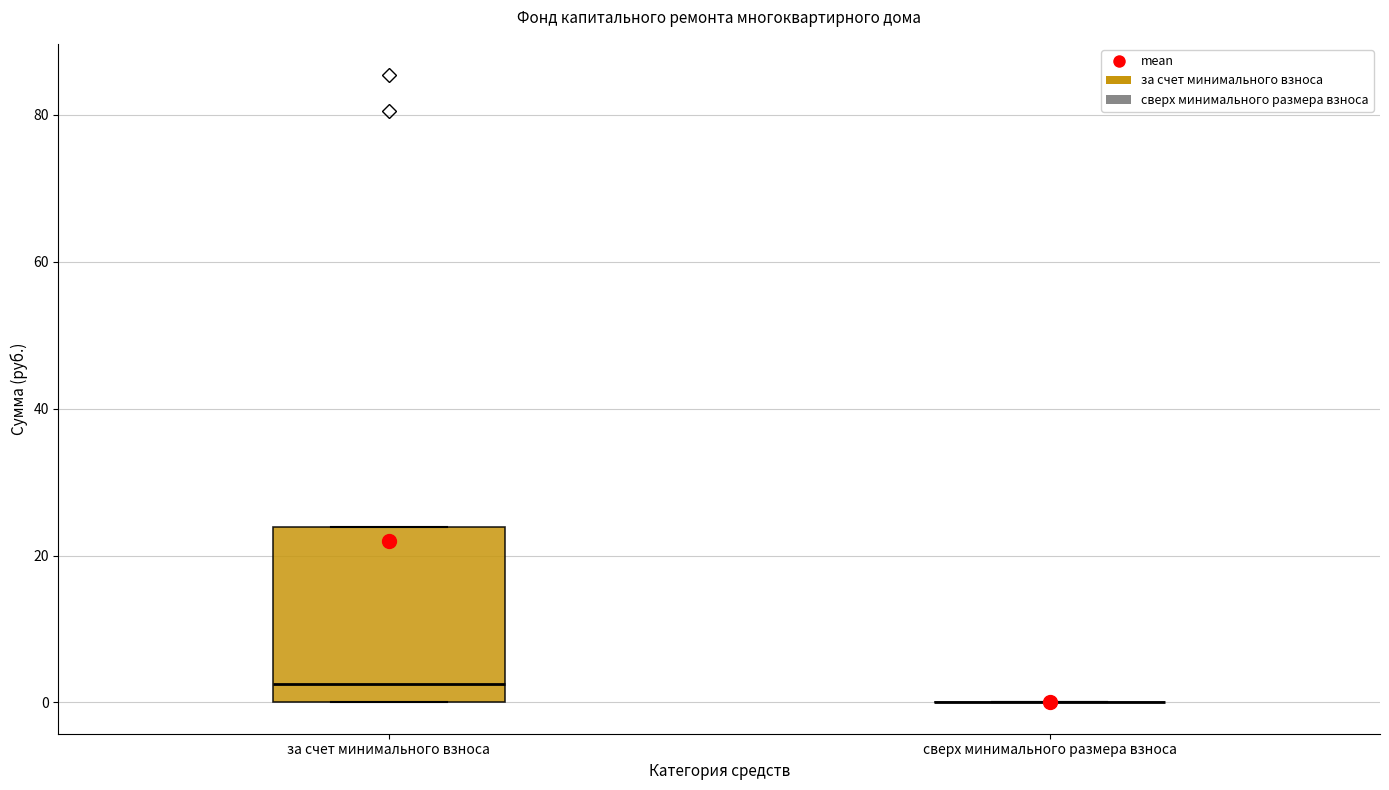

Comparing the boxes themselves (not the whiskers), which one is the tallest?

за счет минимального взноса